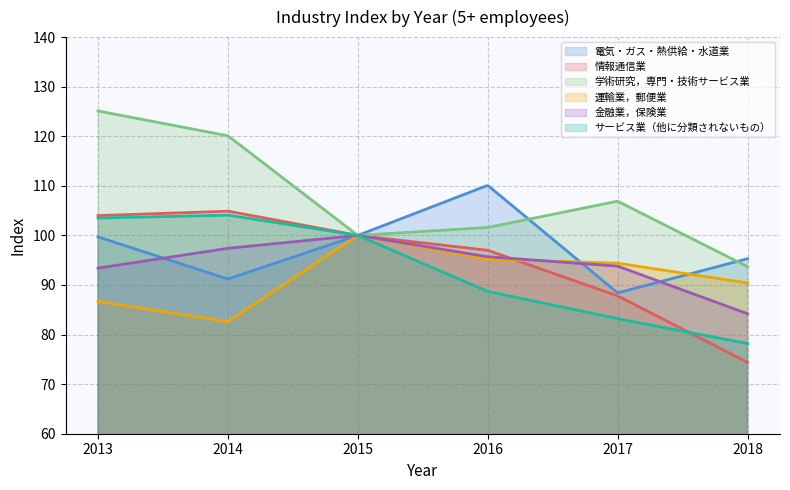

Reading left to right, transcribe all the data shown in this chart.

電気・ガス・熱供給・水道業: 2013=99.7	2014=91.2	2015=100.0	2016=110.1	2017=88.4	2018=95.3
情報通信業: 2013=104.0	2014=104.9	2015=100.0	2016=97.0	2017=87.8	2018=74.4
学術研究，専門・技術サービス業: 2013=125.1	2014=120.1	2015=100.0	2016=101.6	2017=106.9	2018=93.7
運輸業，郵便業: 2013=86.7	2014=82.6	2015=100.0	2016=95.2	2017=94.4	2018=90.4
金融業，保険業: 2013=93.4	2014=97.4	2015=100.0	2016=95.7	2017=93.8	2018=84.2
サービス業（他に分類されないもの）: 2013=103.5	2014=104.1	2015=100.0	2016=88.7	2017=83.2	2018=78.2